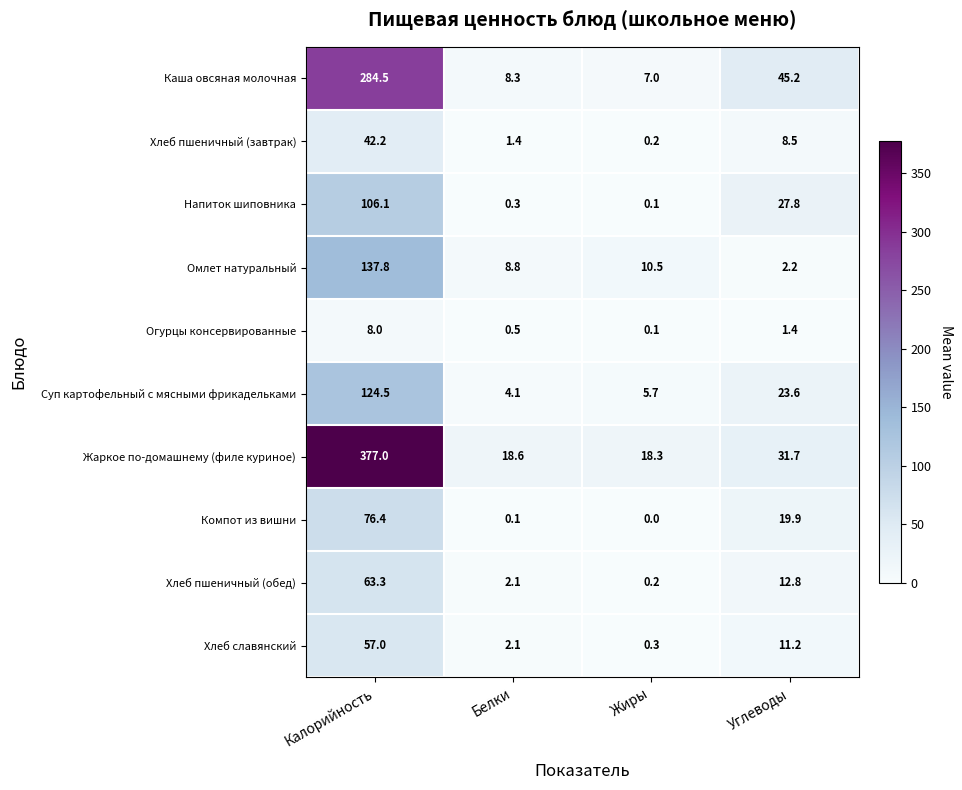

What is the approximate value of Хлеб пшеничный (обед) at Белки?

2.1